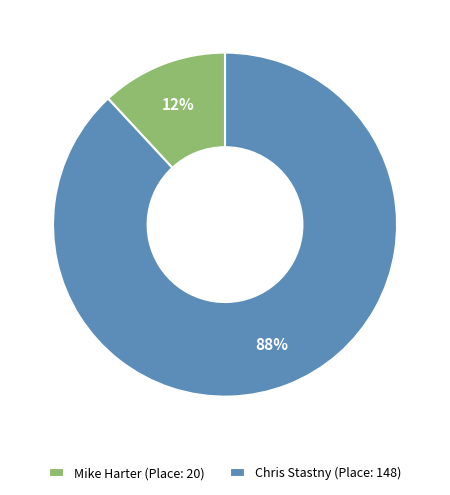

How many segments does this pie chart have?

2